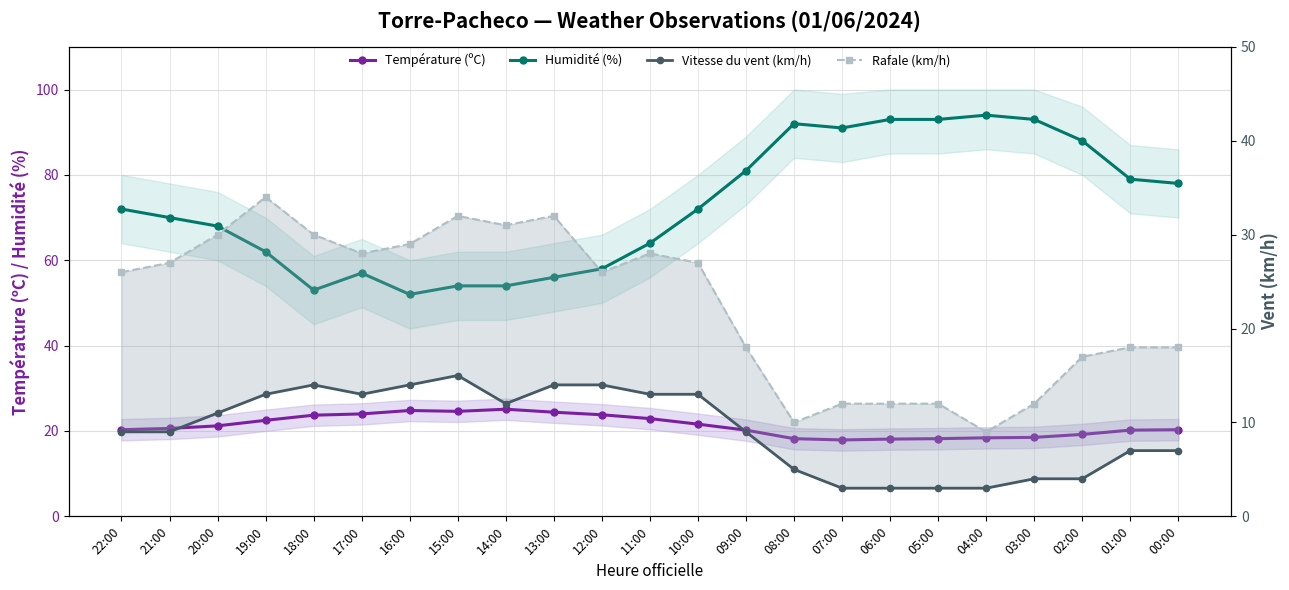

What is the spread (max minus min) of values at 15:00?

39.0